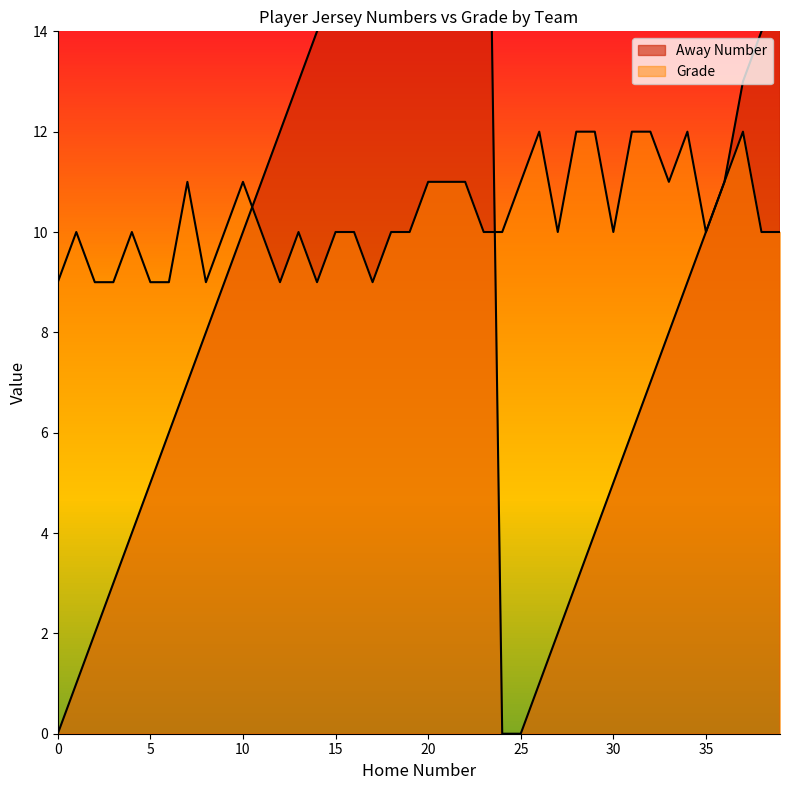

How many lines are shown in the chart?

2